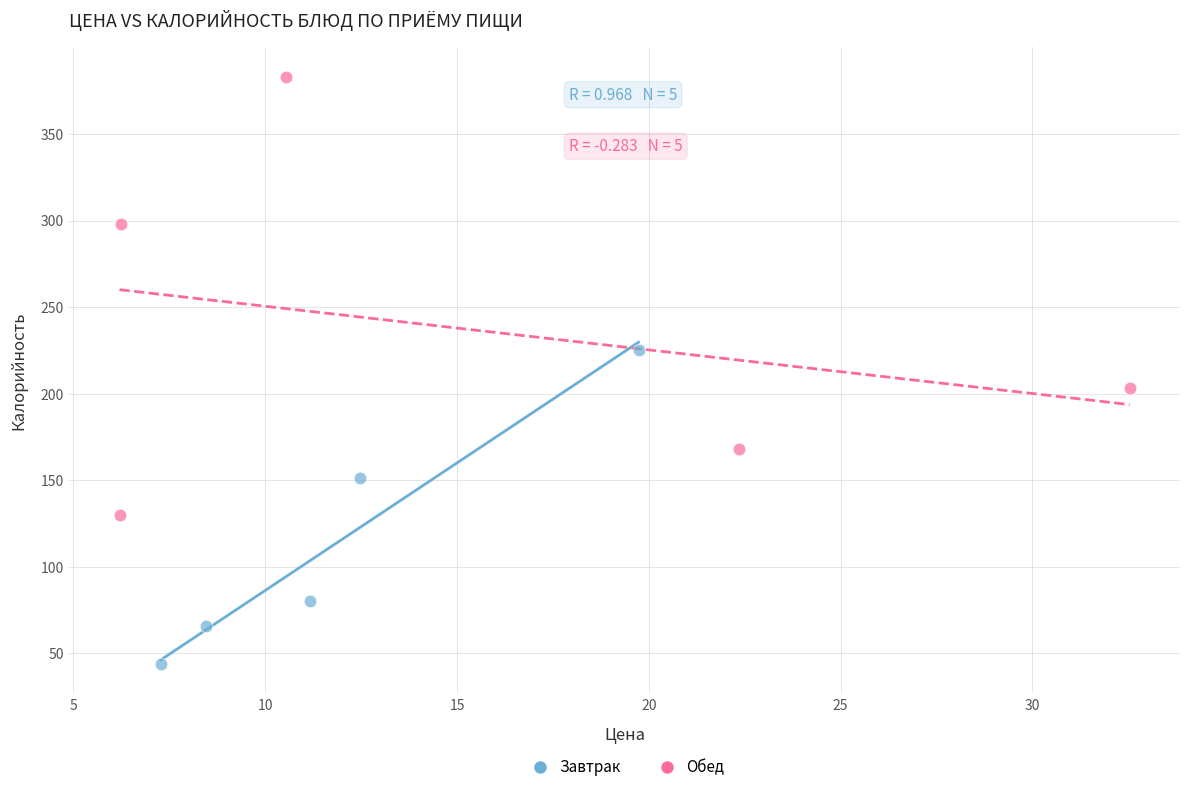

What are all the series names shown in the legend?

Завтрак, Обед